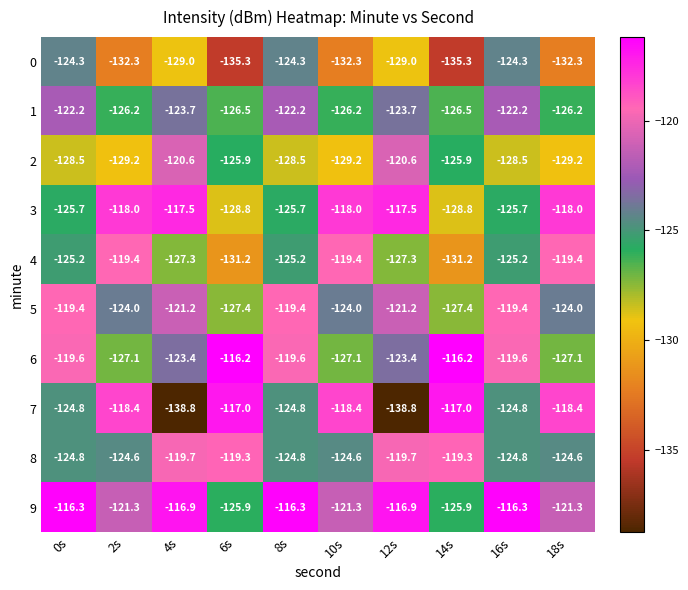

Which series has the largest total across all categories?

9